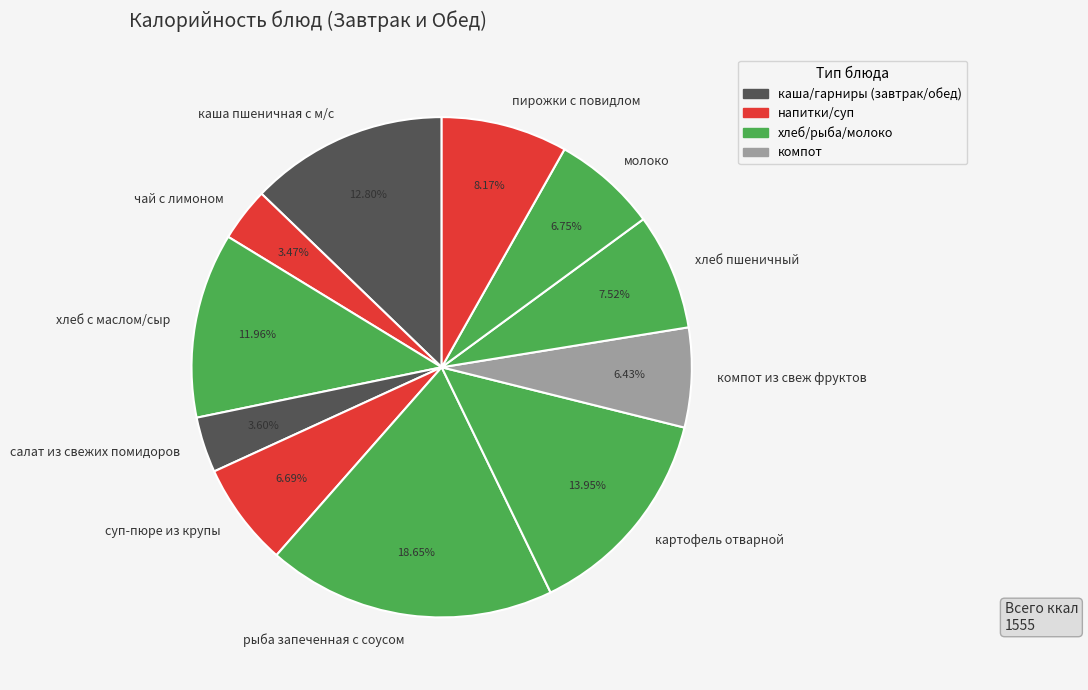

Approximately how many times larger is the value at молоко compared to рыба запеченная с соусом?

0.4